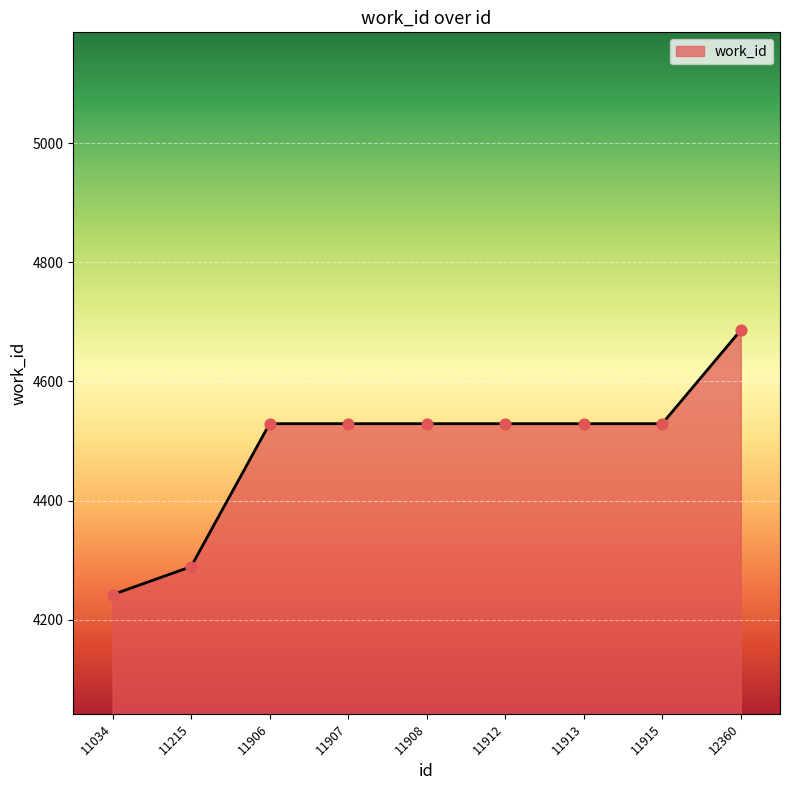

What is the change in value from 11034 to 11906?

+287